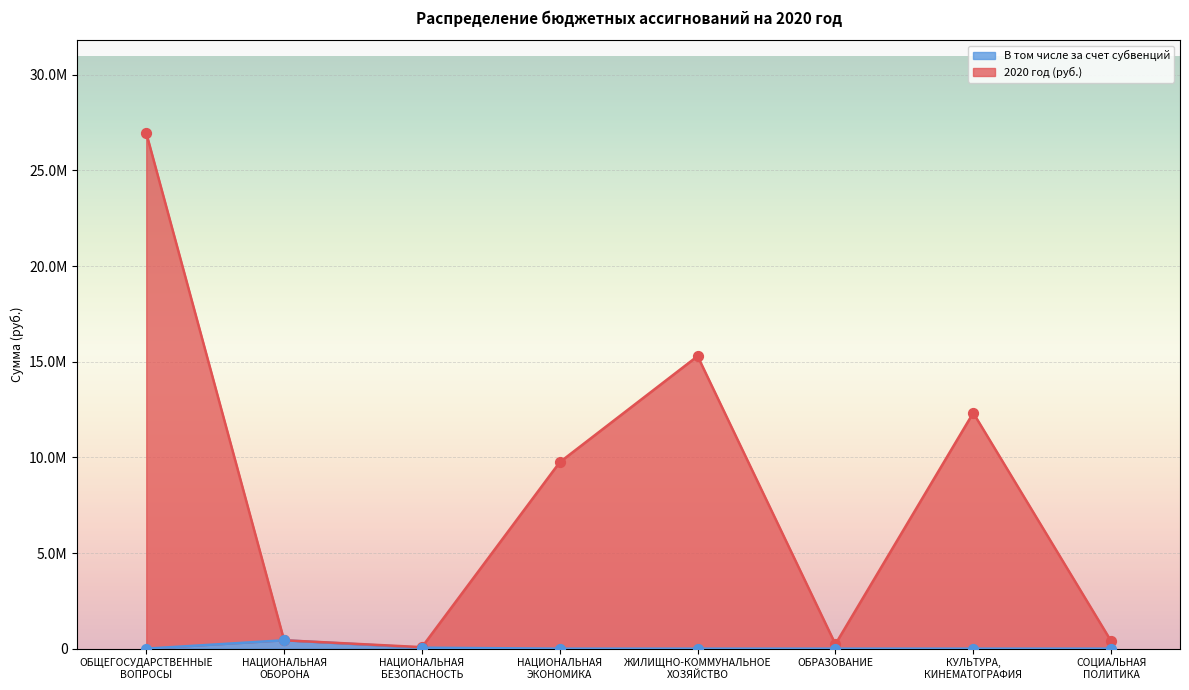

Which series reaches the minimum Y coordinate?

В том числе за счет субвенций